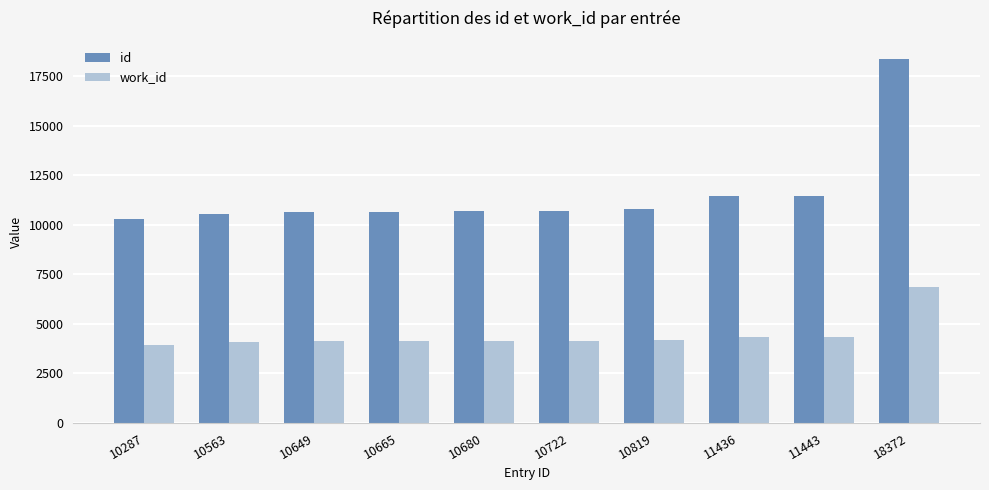

What are all the series names shown in the legend?

id, work_id